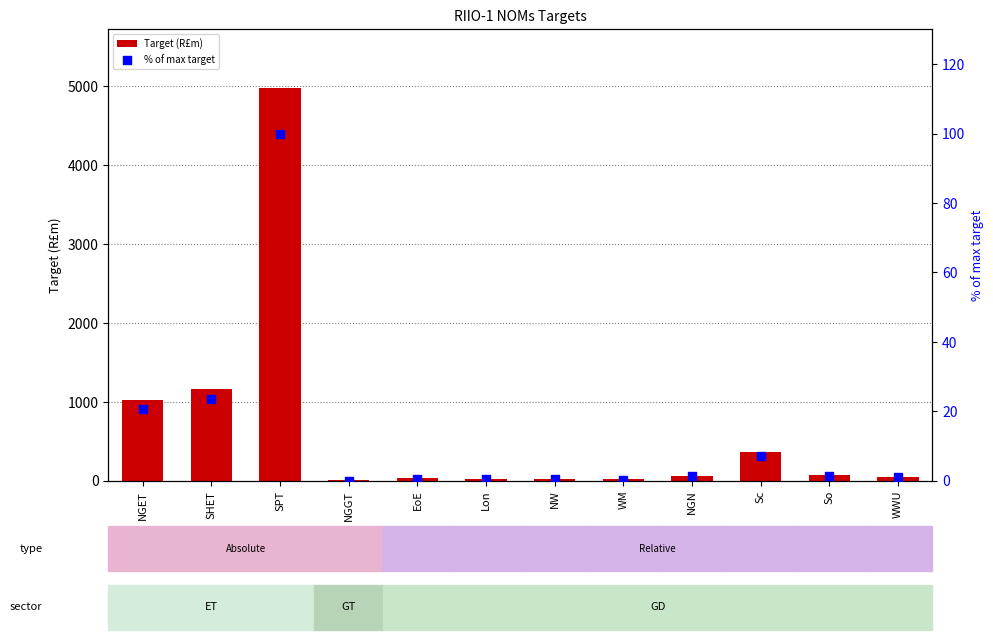

Is the value of % of max target at SPT greater than the value of Target (R£m) at SPT?

No